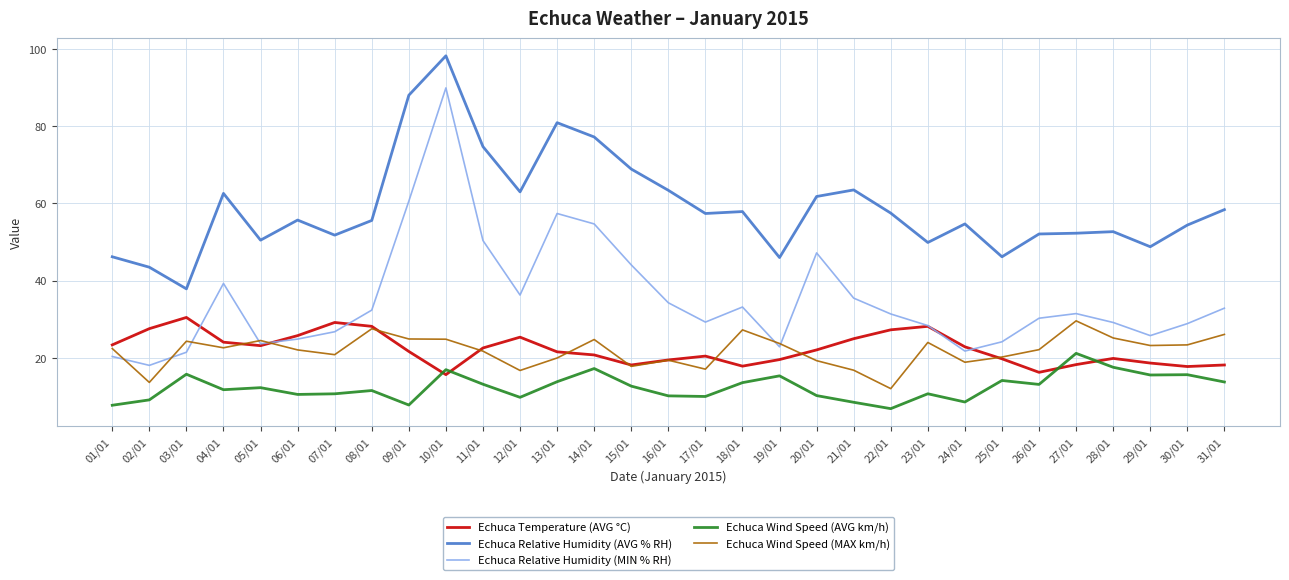

At which label does Echuca Relative Humidity (AVG % RH) first exceed 55?

04/01